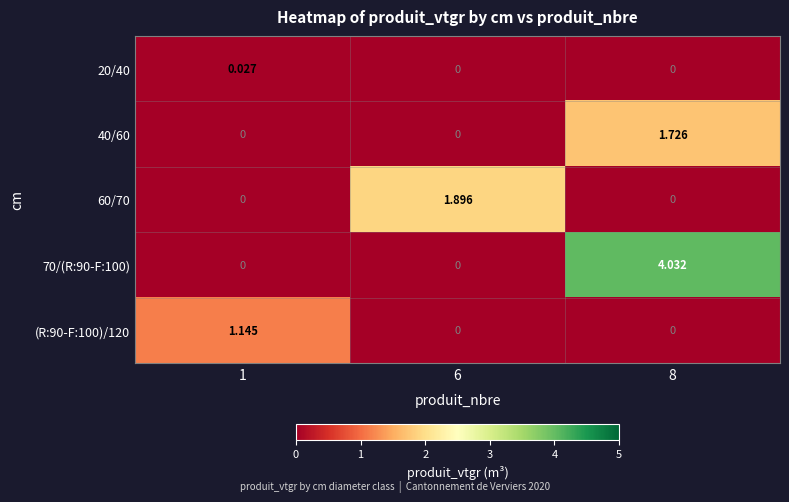

Is the value of 70/(R:90-F:100) at 8 greater than the value of 20/40 at 6?

Yes